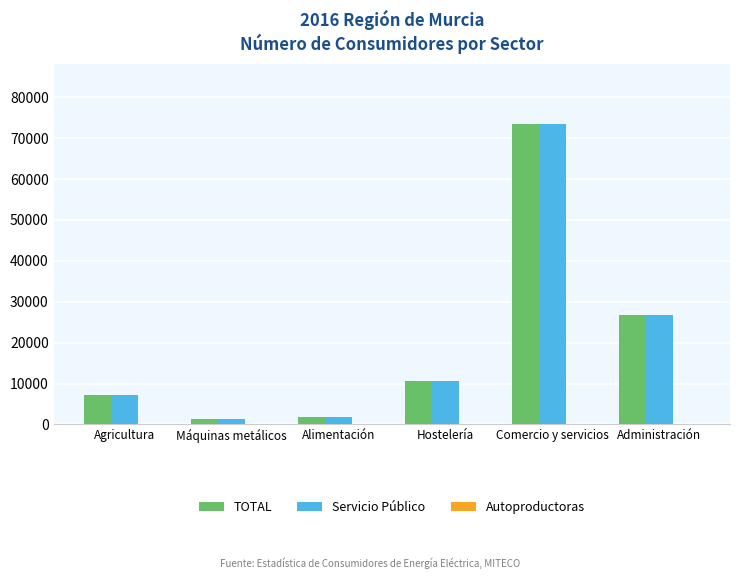

What is the highest value of the TOTAL series?

73500